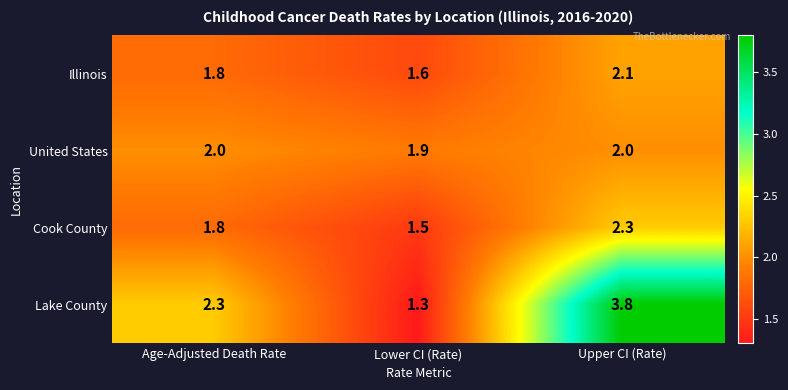

What is the maximum value shown in the chart?

3.8